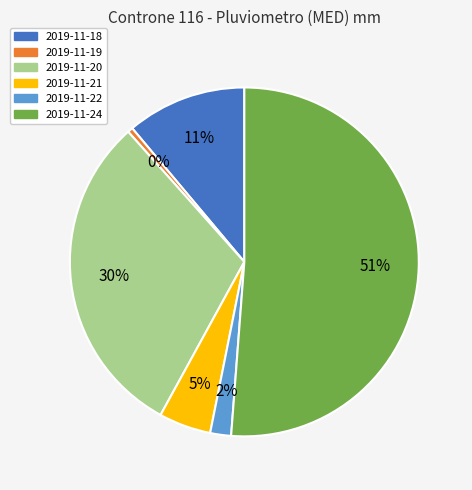

Does any single category account for the majority?

Yes